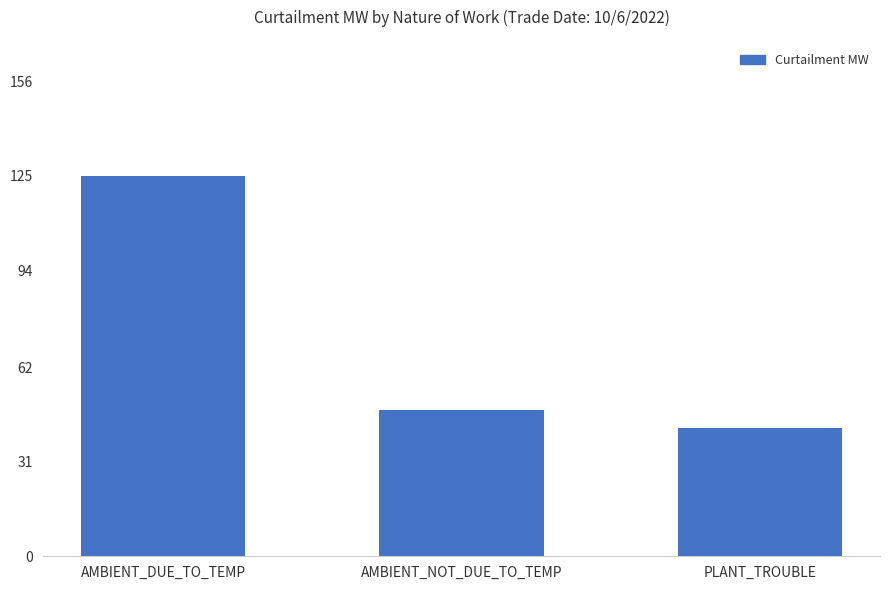

How many bars are there in total?

3